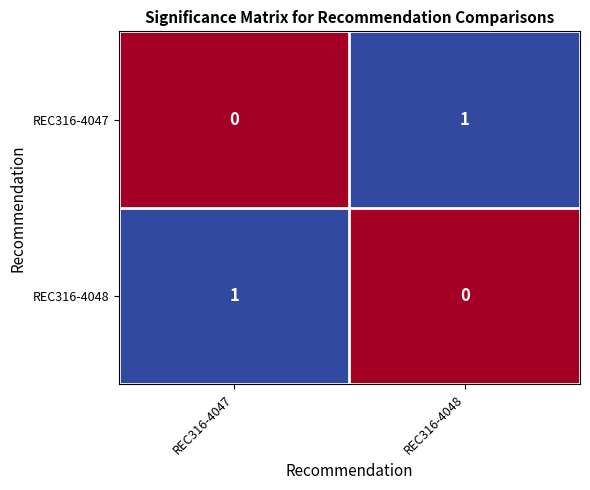

Rank the categories by REC316-4047 value from lowest to highest.

REC316-4047, REC316-4048